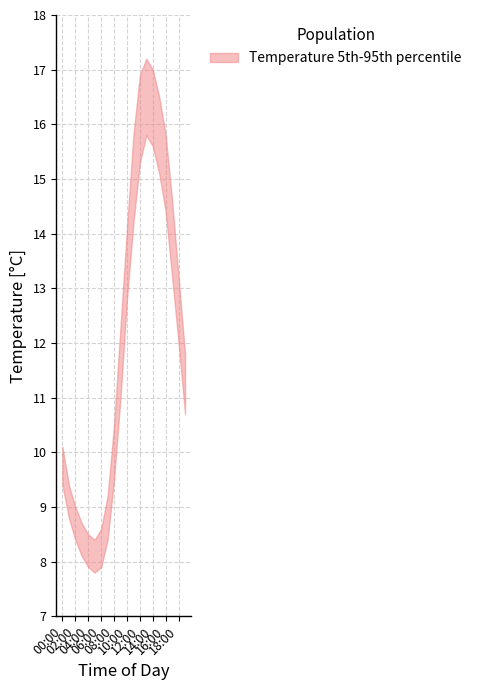

At which category does the chart reach its peak across all series?

13:00